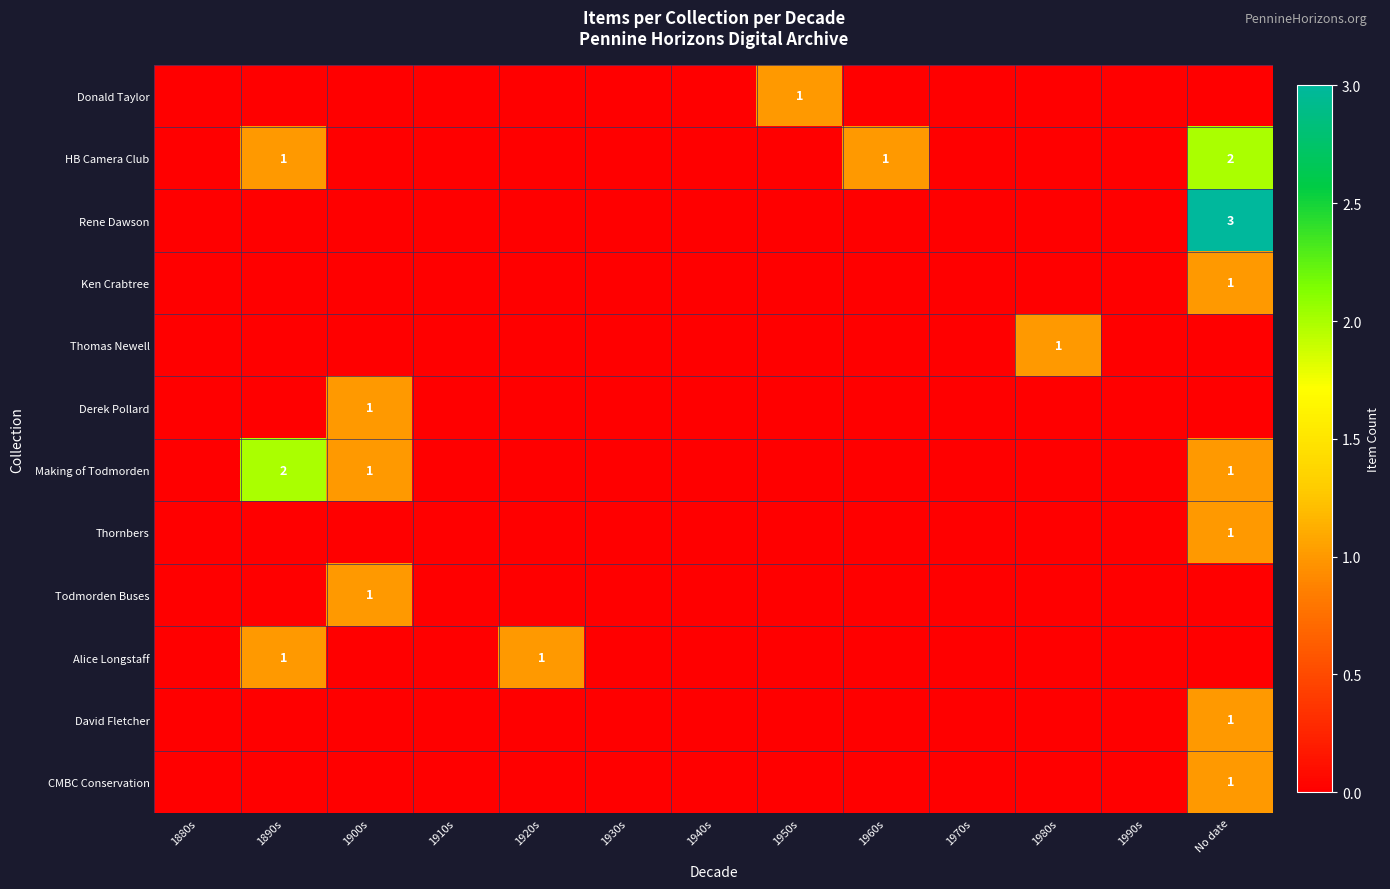

At which category is the sum across all series the highest?

No date